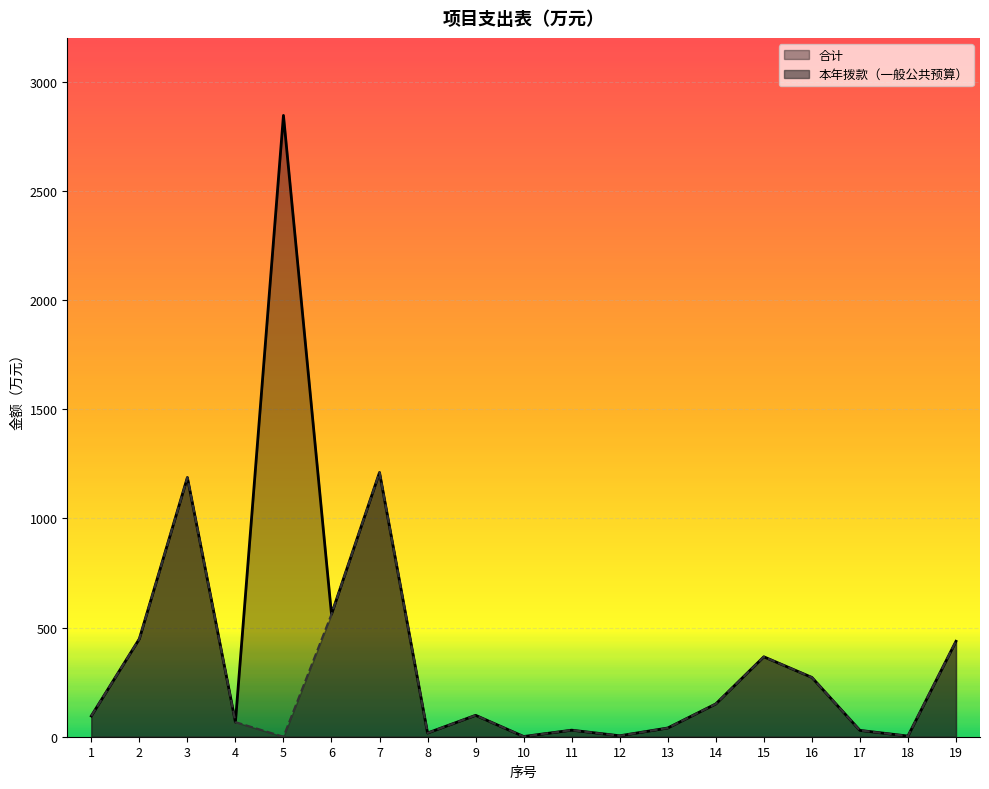

List the series in order of their overall mean, lowest first.

本年拨款（一般公共预算）, 合计